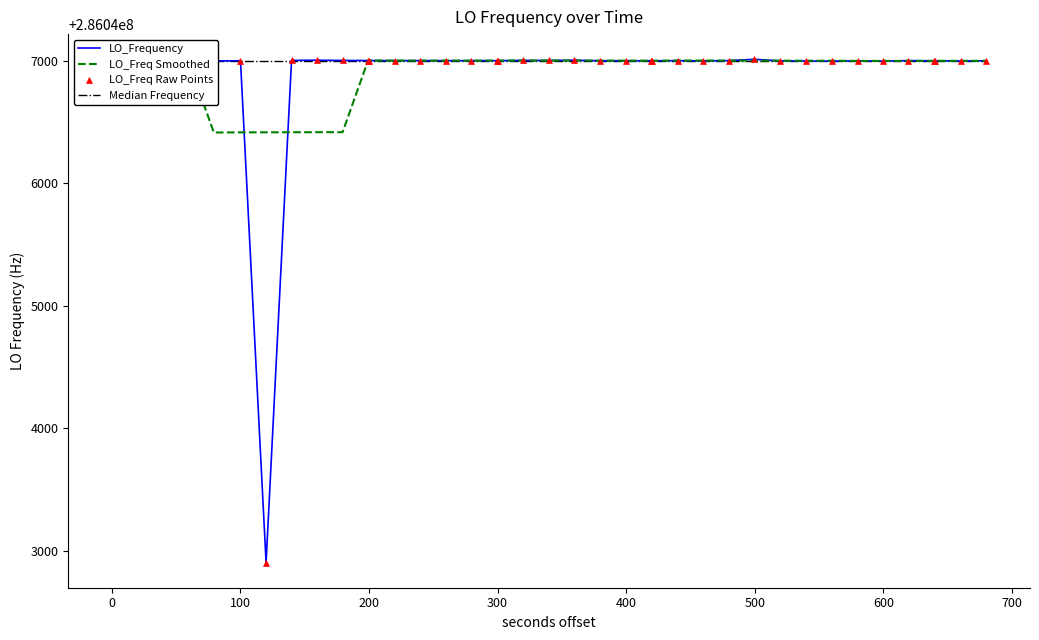

Which series has the largest total across all categories?

Median Frequency